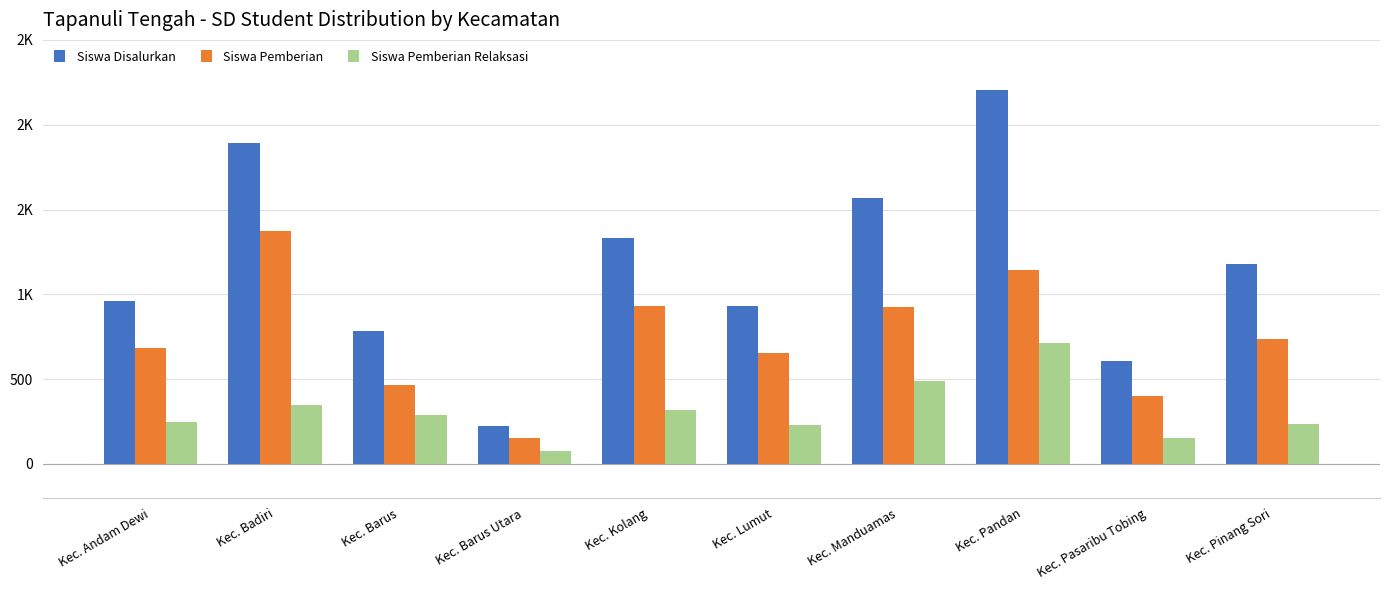

Read the Siswa Disalurkan value at Kec. Badiri, to the nearest 100.

1900